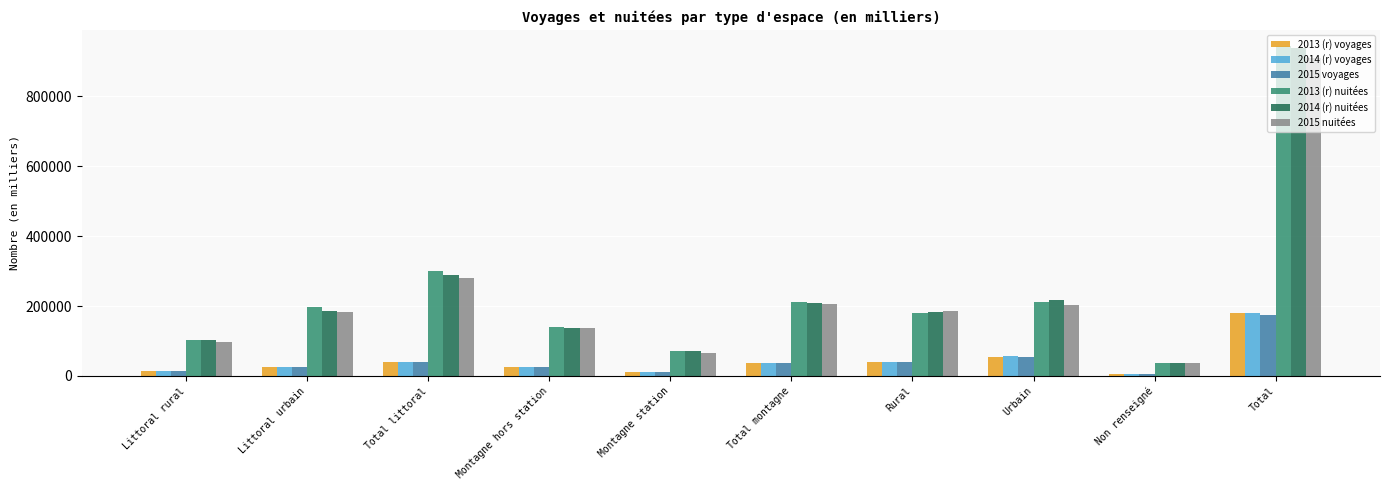

At which category does the chart reach its peak across all series?

Total